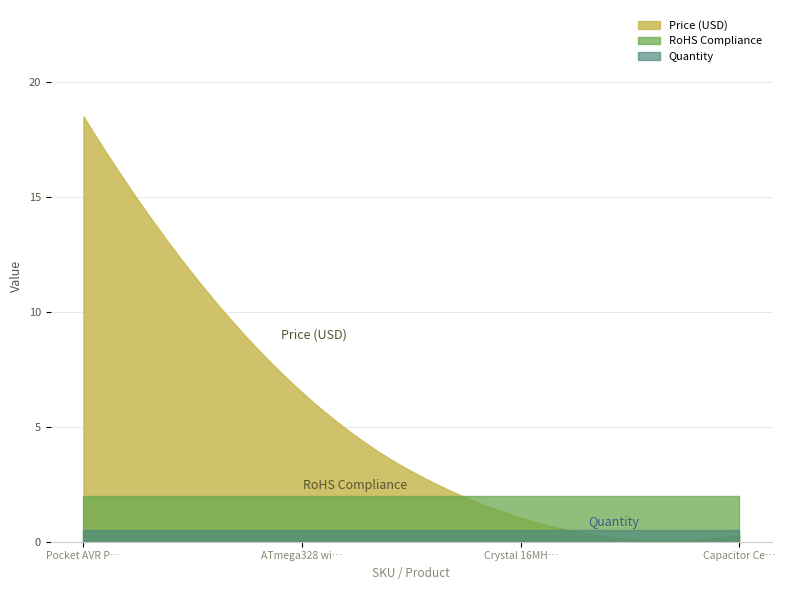

True or false: Quantity and Price (USD) cross at least once.

True